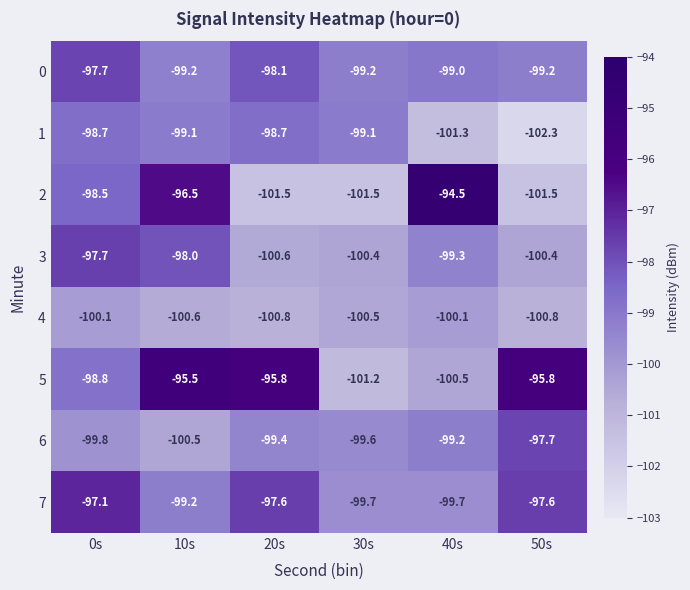

True or false: 2 has a value of -101.5 at 30s.

True